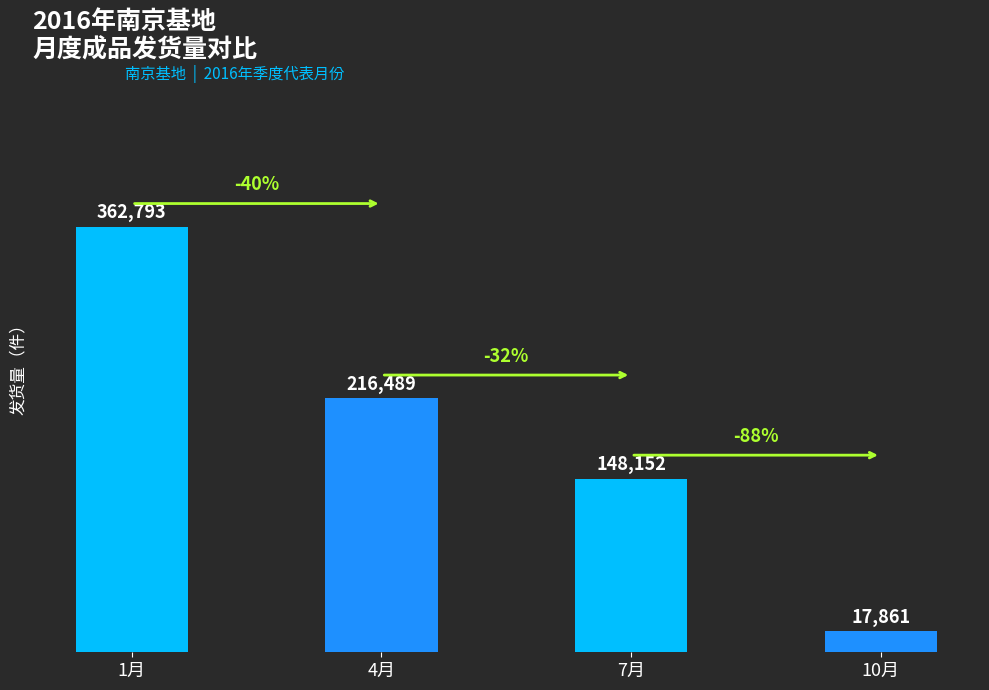

List the labels in order of value, smallest first.

10月, 7月, 4月, 1月